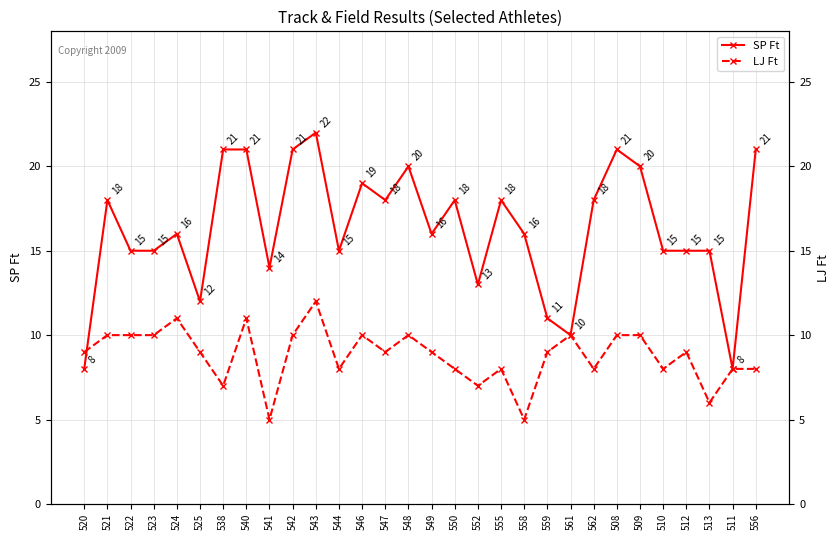

Reading right to left, transcribe all the data shown in this chart.

SP Ft: 556=21	511=8	513=15	512=15	510=15	509=20	508=21	562=18	561=10	559=11	558=16	555=18	552=13	550=18	549=16	548=20	547=18	546=19	544=15	543=22	542=21	541=14	540=21	538=21	525=12	524=16	523=15	522=15	521=18	520=8
LJ Ft: 556=8	511=8	513=6	512=9	510=8	509=10	508=10	562=8	561=10	559=9	558=5	555=8	552=7	550=8	549=9	548=10	547=9	546=10	544=8	543=12	542=10	541=5	540=11	538=7	525=9	524=11	523=10	522=10	521=10	520=9